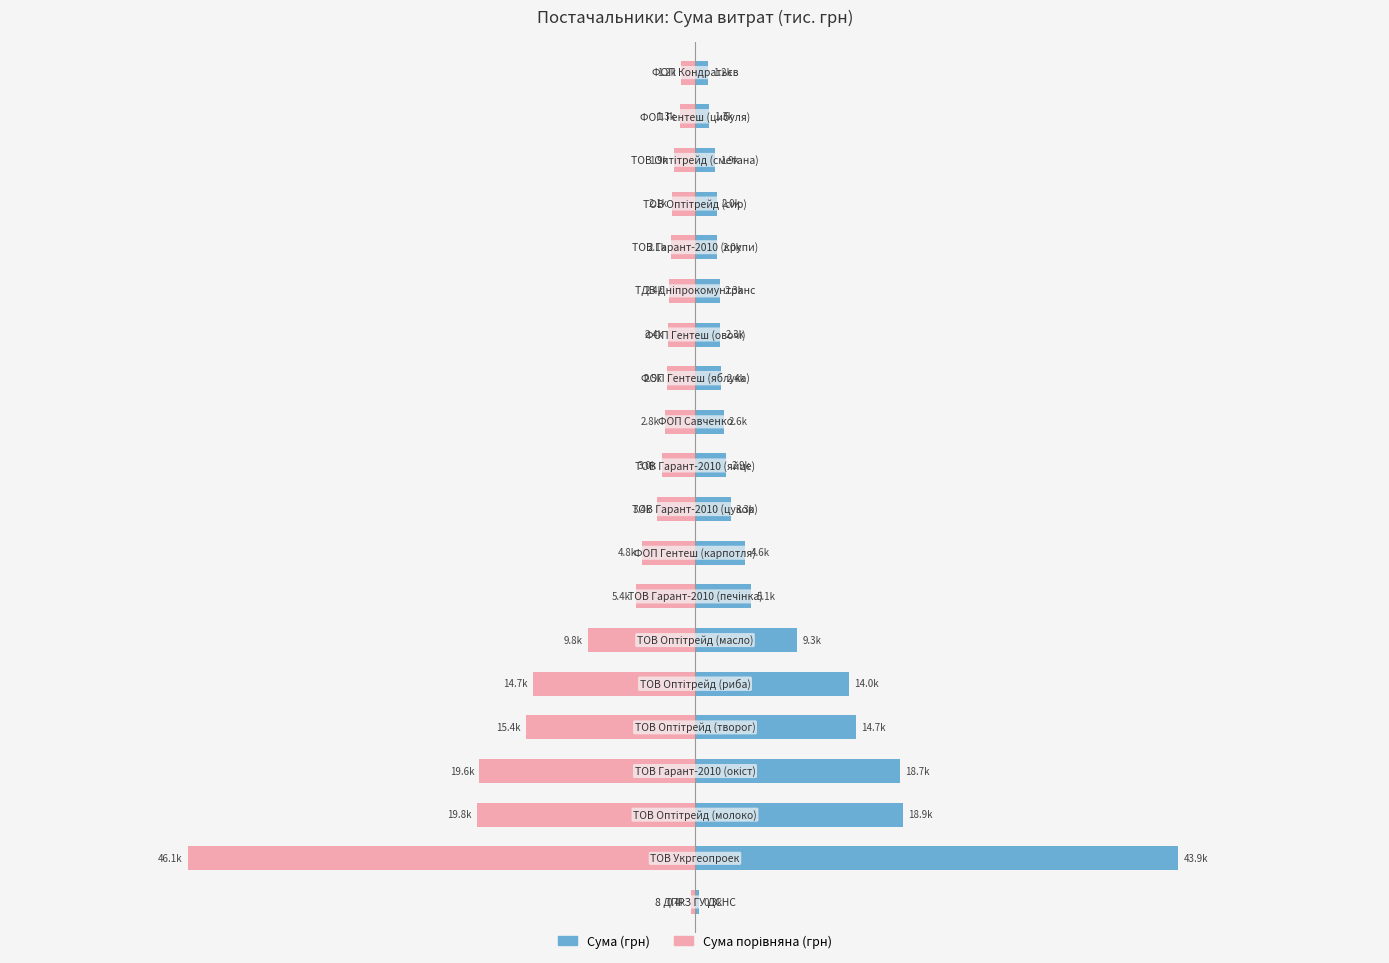

How many bars are there in total?

40